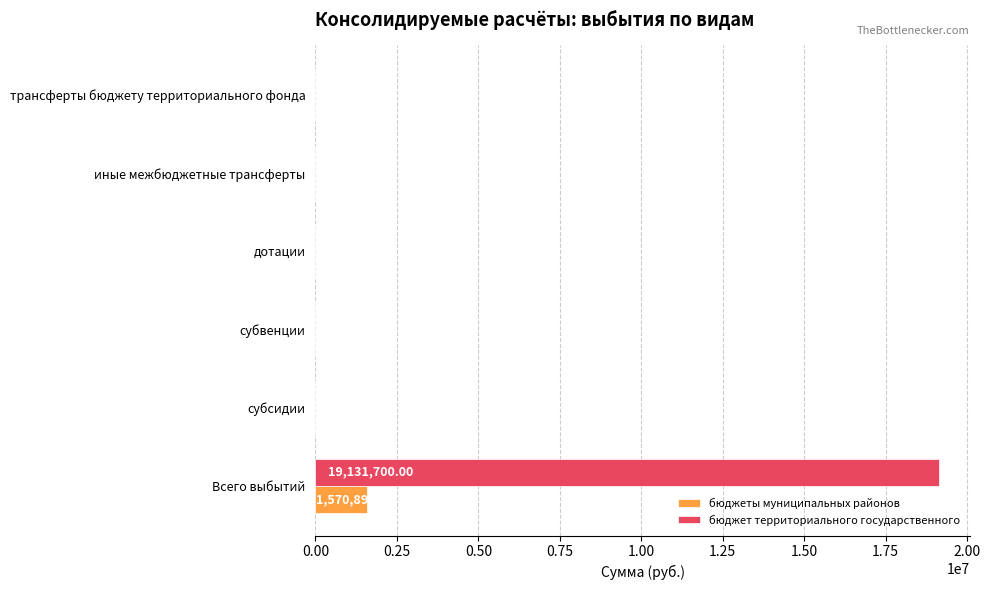

At which label does бюджеты муниципальных районов reach its peak?

Всего выбытий